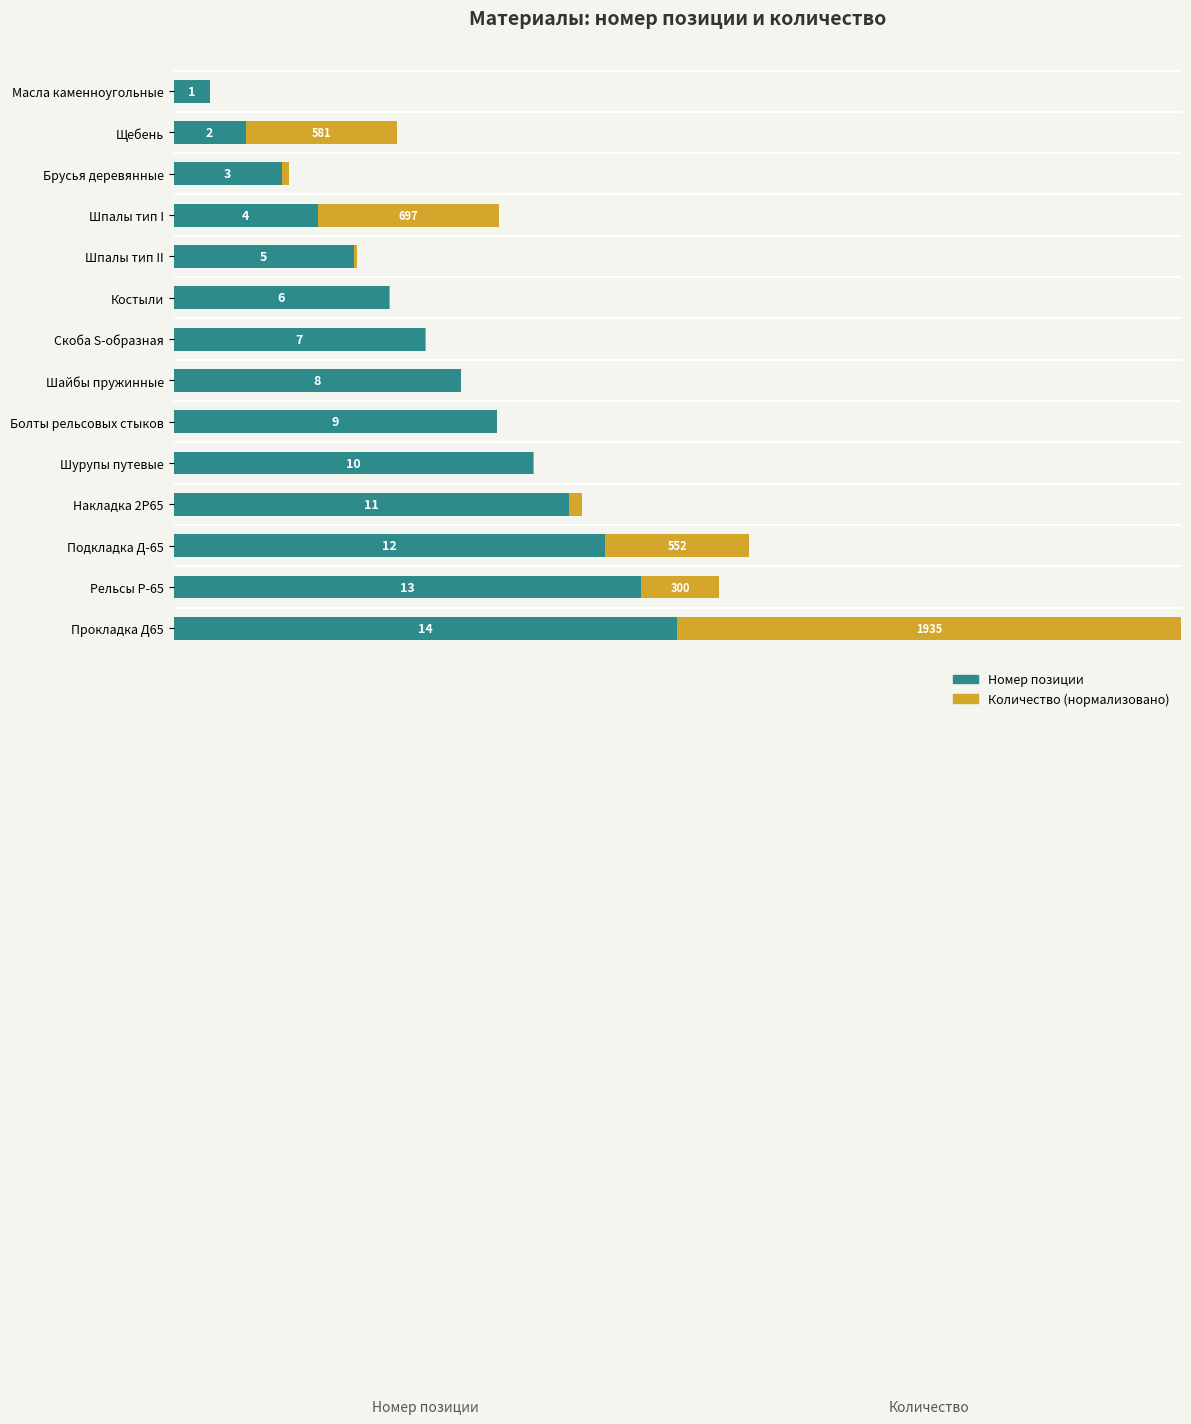

Reading right to left, extract all data points from this chart.

Номер позиции: 100.0	92.9	85.7	78.6	71.4	64.3	57.1	50.0	42.9	35.7	28.6	21.4	14.3	7.1
Количество (нормализовано): 100.0	15.5	28.5	2.5	0.0	0.0	0.0	0.1	0.1	0.8	36.0	1.4	30.0	0.0